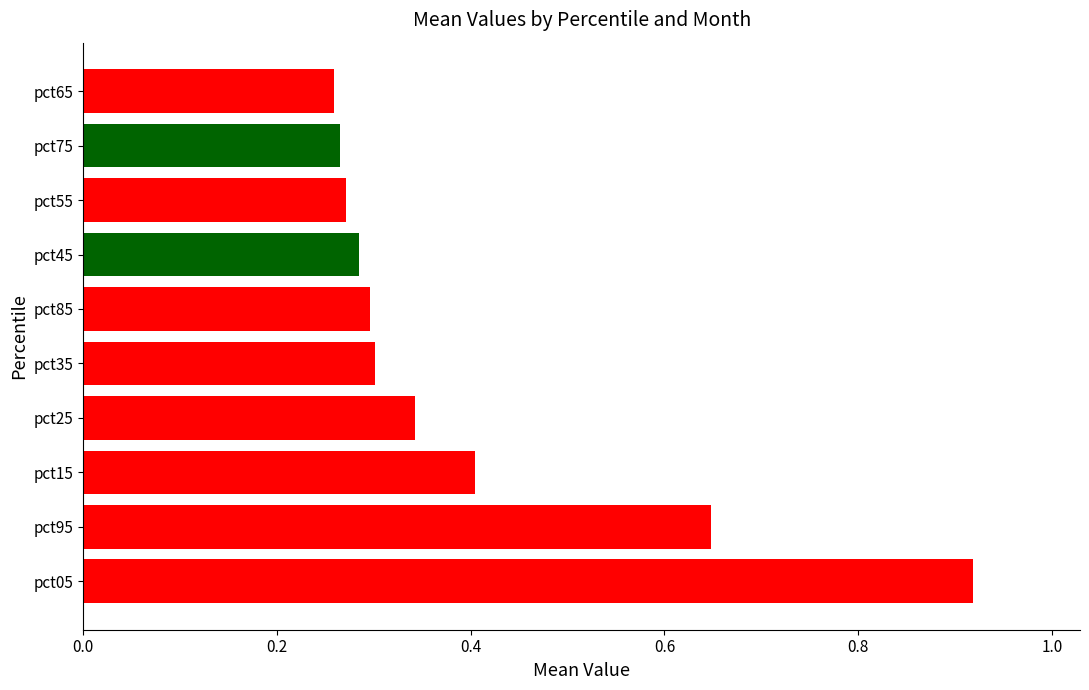

What is the average value?

0.4